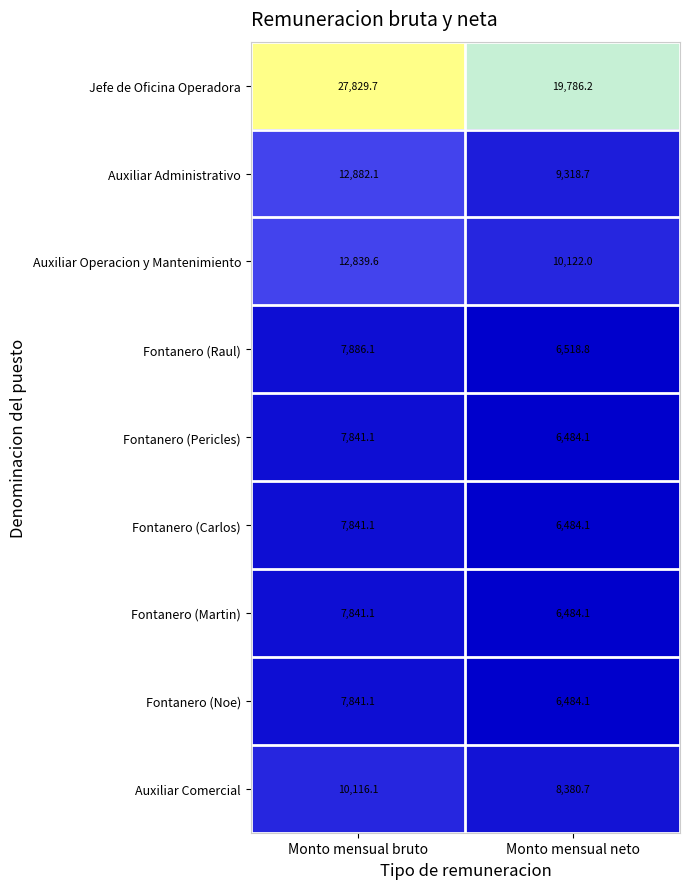

Reading left to right, extract all data points from this chart.

Jefe de Oficina Operadora: Monto mensual bruto=27829.7	Monto mensual neto=19786.2
Auxiliar Administrativo: Monto mensual bruto=12882.1	Monto mensual neto=9318.7
Auxiliar Operacion y Mantenimiento: Monto mensual bruto=12839.6	Monto mensual neto=10122.0
Fontanero (Raul): Monto mensual bruto=7886.1	Monto mensual neto=6518.8
Fontanero (Pericles): Monto mensual bruto=7841.1	Monto mensual neto=6484.1
Fontanero (Carlos): Monto mensual bruto=7841.1	Monto mensual neto=6484.1
Fontanero (Martin): Monto mensual bruto=7841.1	Monto mensual neto=6484.1
Fontanero (Noe): Monto mensual bruto=7841.1	Monto mensual neto=6484.1
Auxiliar Comercial: Monto mensual bruto=10116.1	Monto mensual neto=8380.7